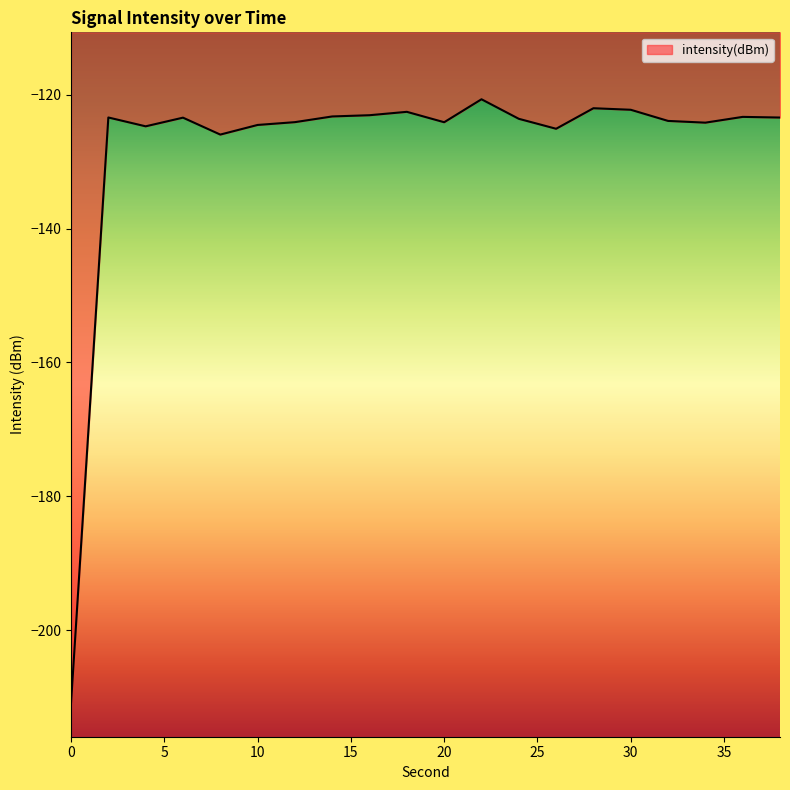

What is the greatest value displayed?

-120.7